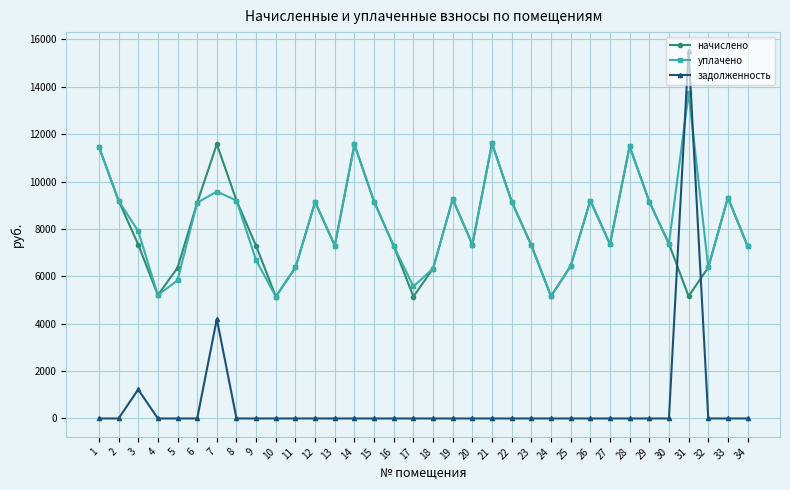

After their last crossing, which series has the higher values: задолженность or уплачено?

уплачено